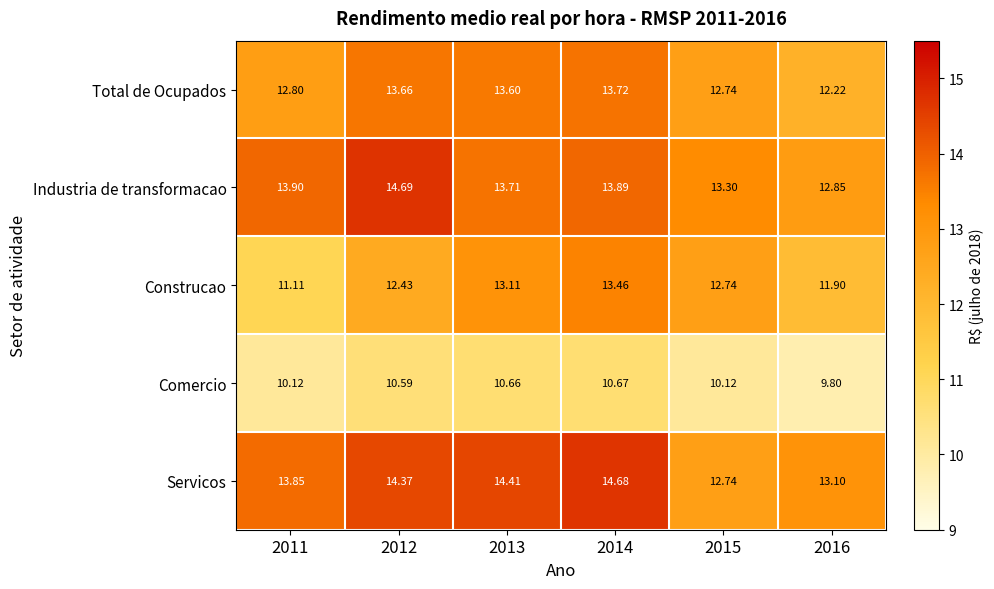

Which series has the largest total across all categories?

Servicos